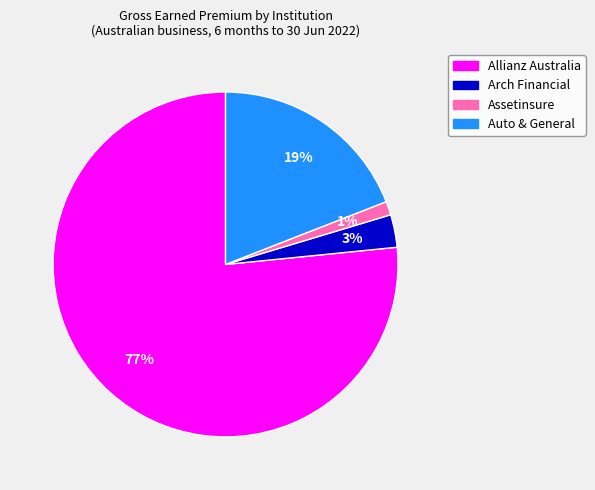

To the nearest percent, what is the combined percentage of Arch Financial and Auto & General?

22%